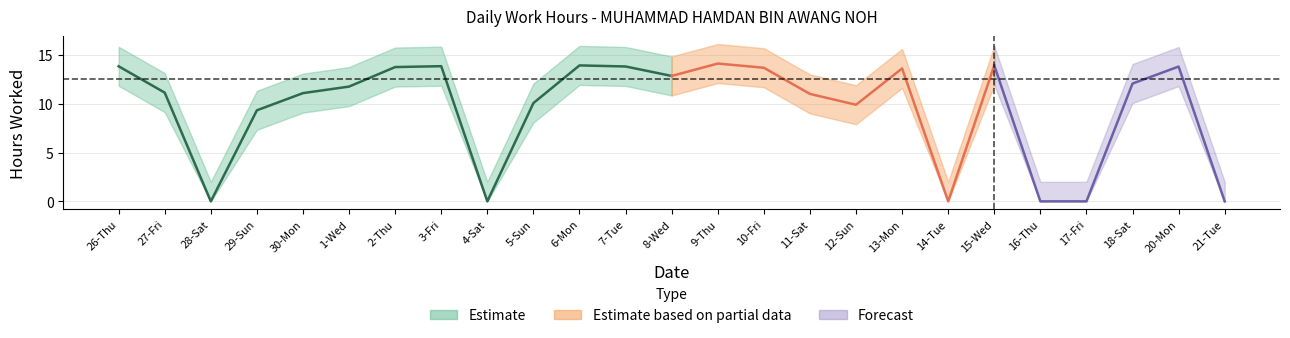

Is it true that the value at 10-Fri is 13.7?

True